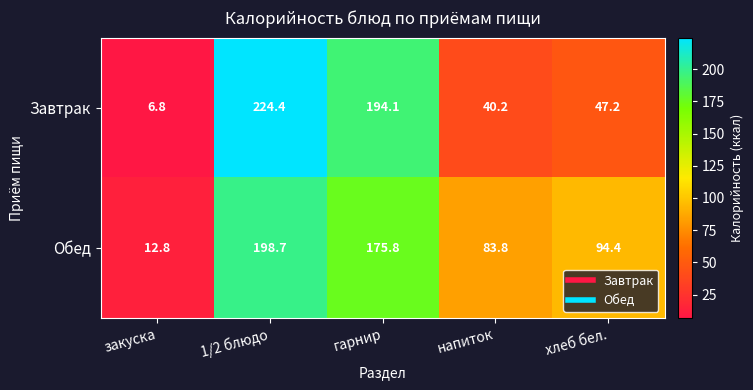

Reading left to right, extract all data points from this chart.

Завтрак: закуска=6.8	1/2 блюдо=224.4	гарнир=194.1	напиток=40.2	хлеб бел.=47.2
Обед: закуска=12.8	1/2 блюдо=198.7	гарнир=175.8	напиток=83.8	хлеб бел.=94.4